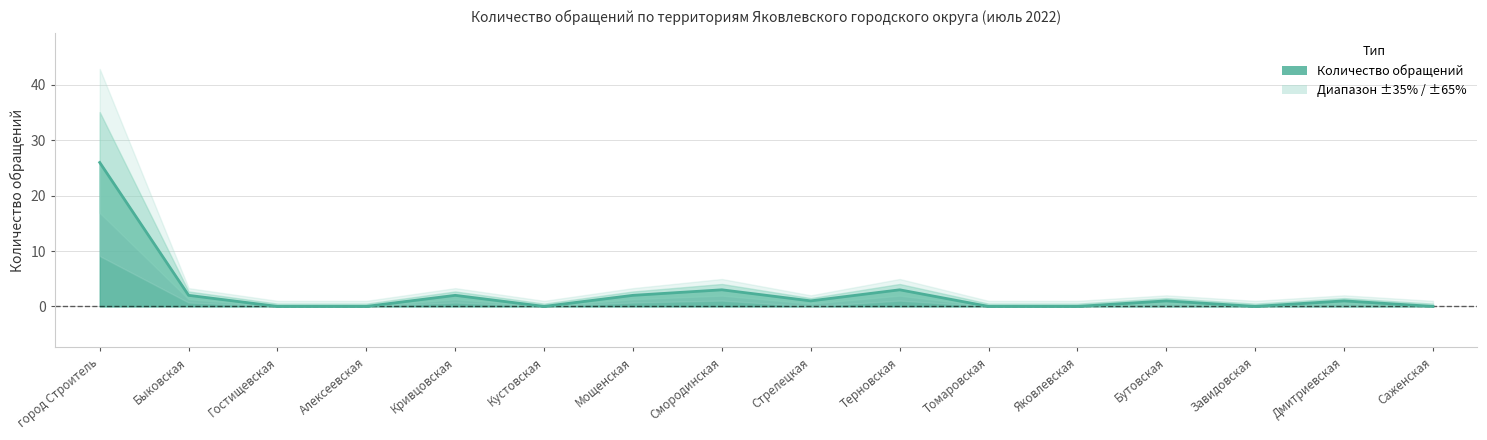

What is the sum of all values?

41